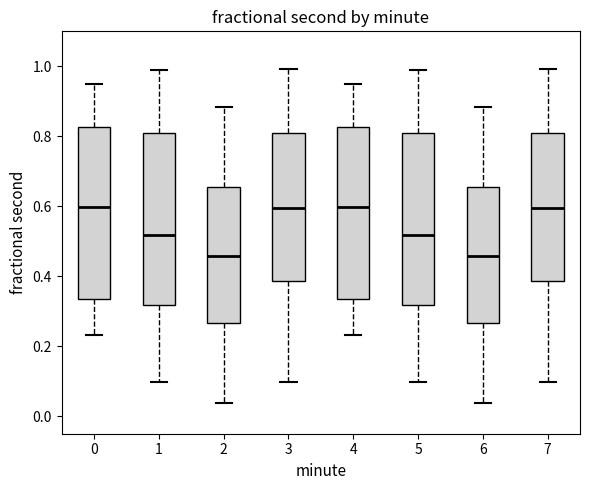

Where does the median line of the box at x = 6 sit on the y-axis? The values are not printed on the chart, so give them approximately, as read against the axis.

0.46